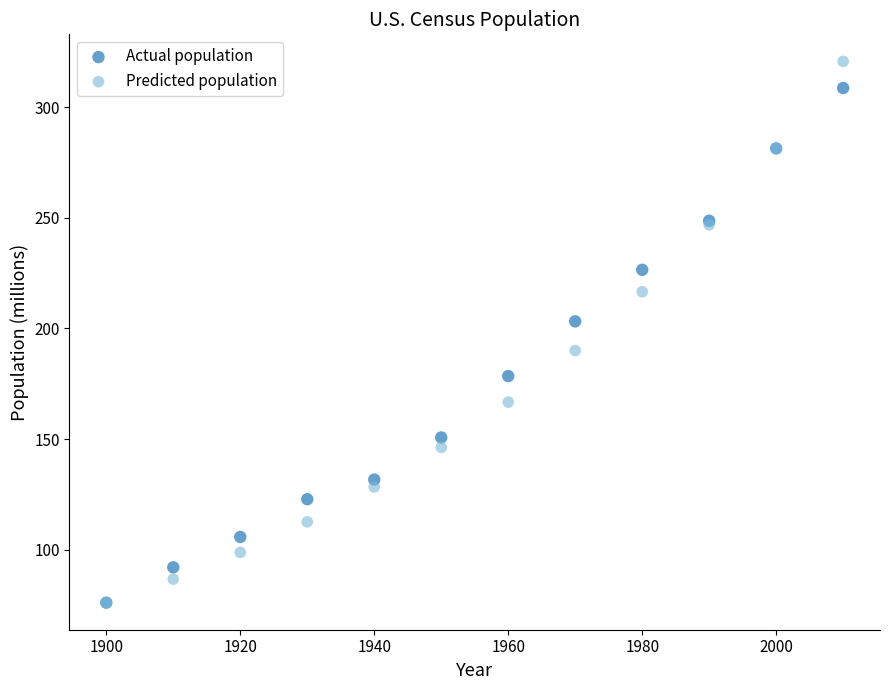

Across all series, what Y value is closest to 198?

203.2